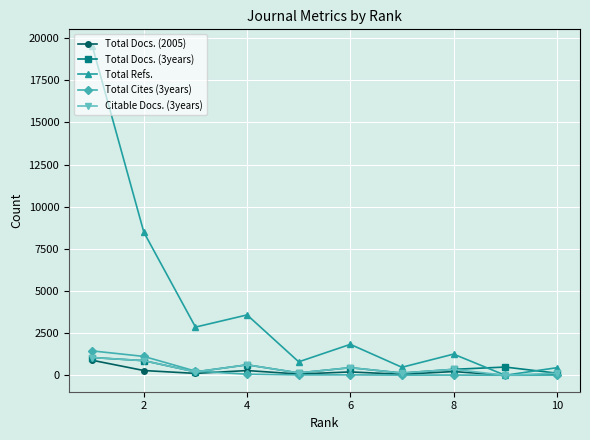

True or false: Citable Docs. (3years) has more than 0 points higher than both neighbors.

True